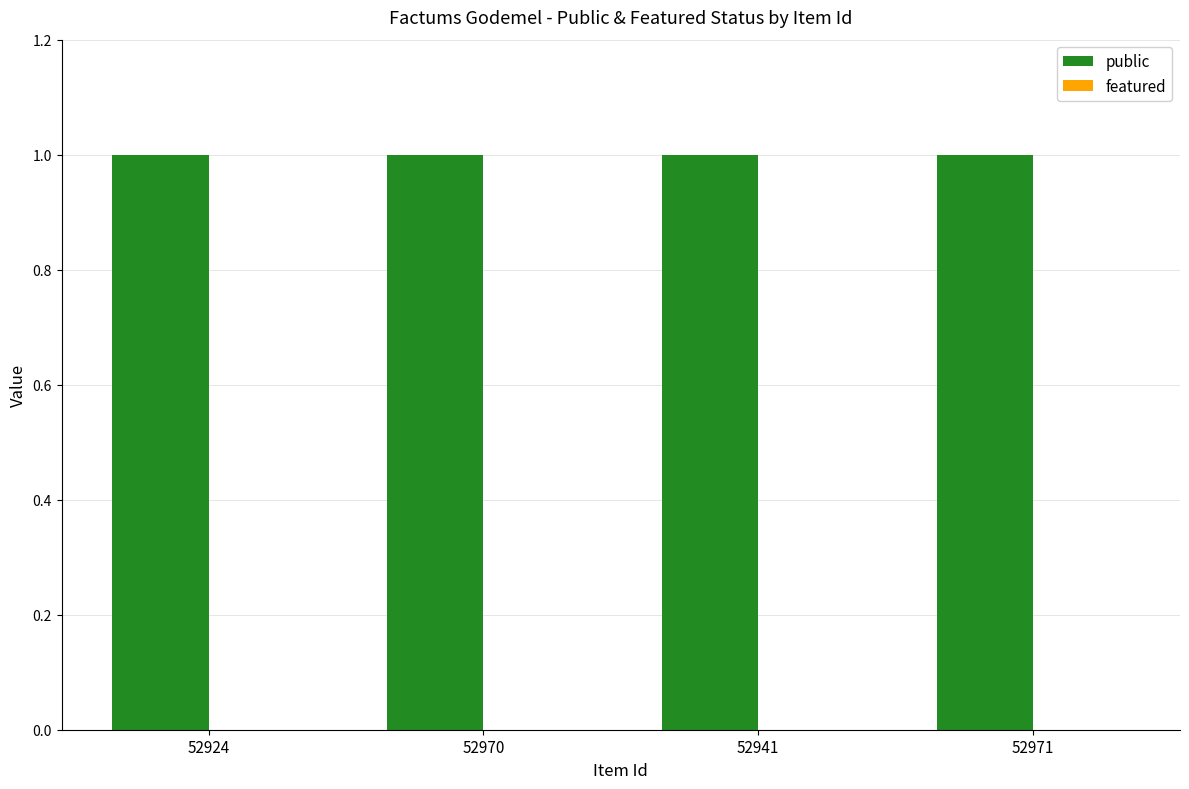

What is the average value of the public series?

1